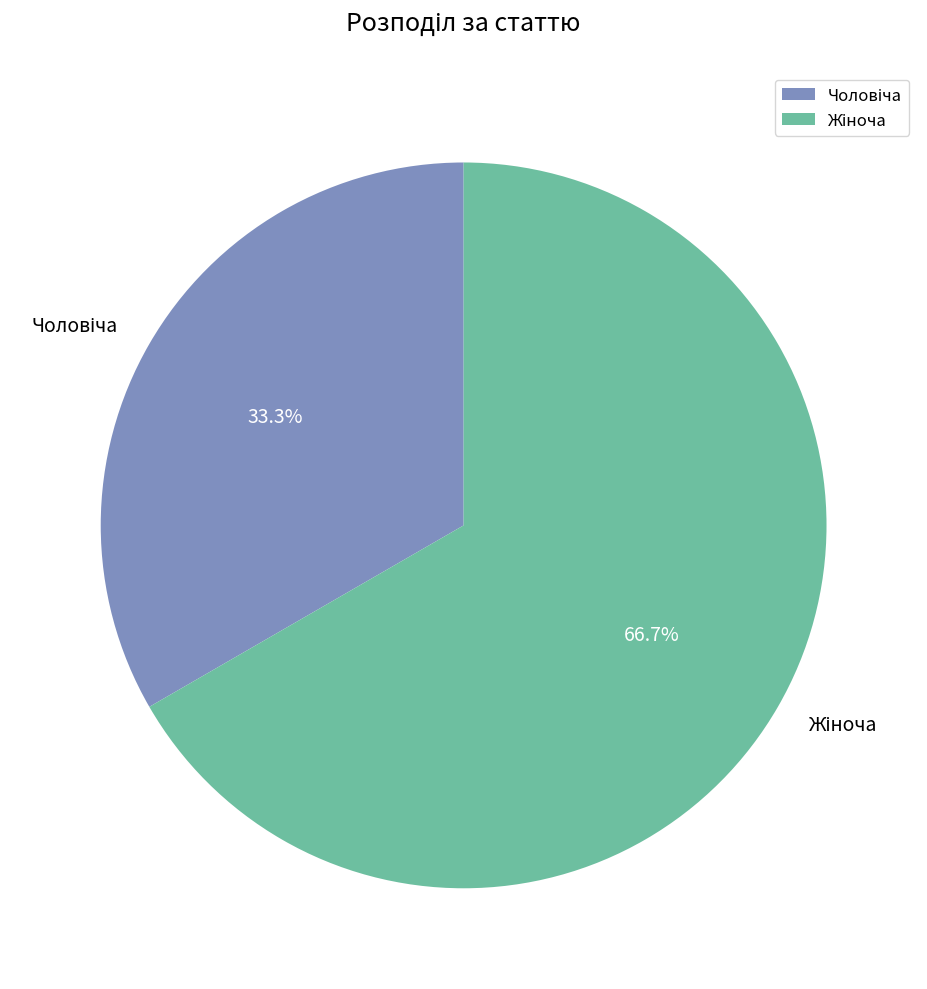

Is there any slice that represents more than half of the pie?

Yes